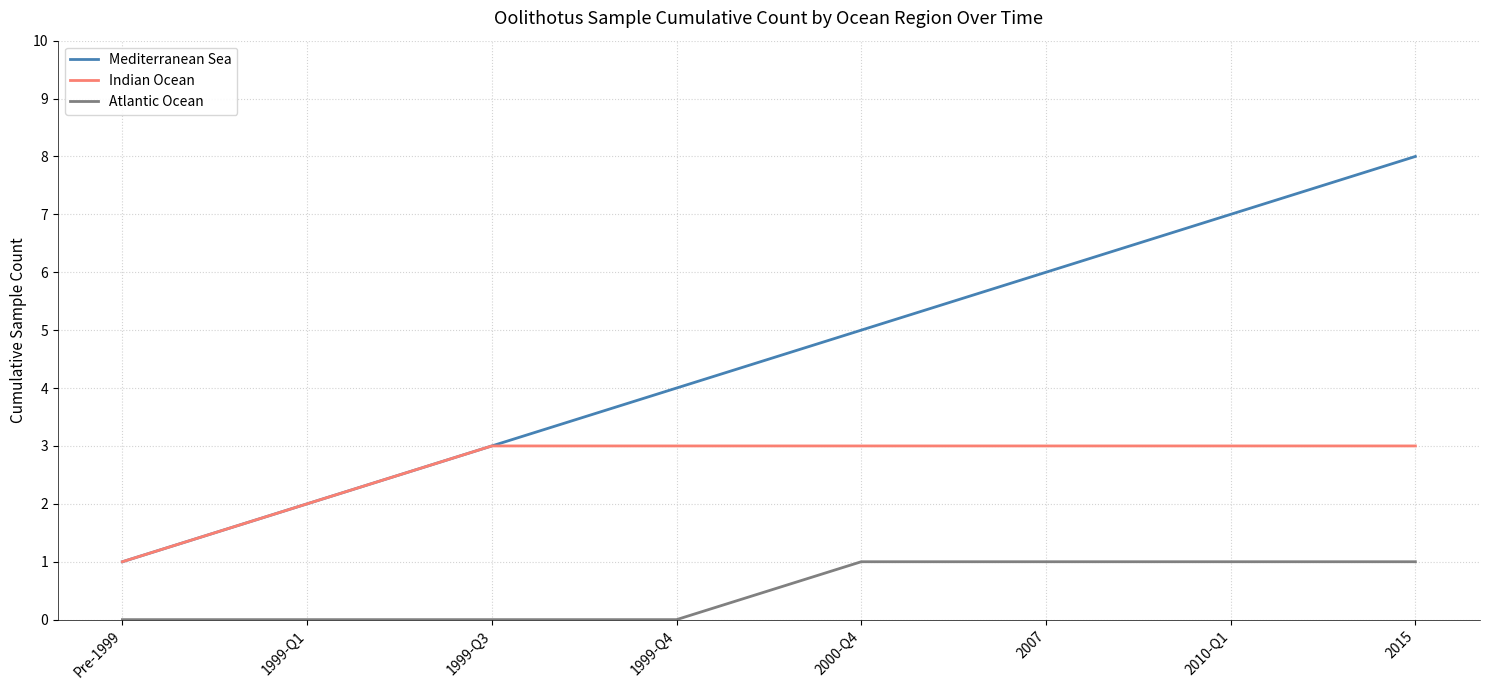

Rank the series by their maximum value, from highest to lowest.

Mediterranean Sea, Indian Ocean, Atlantic Ocean